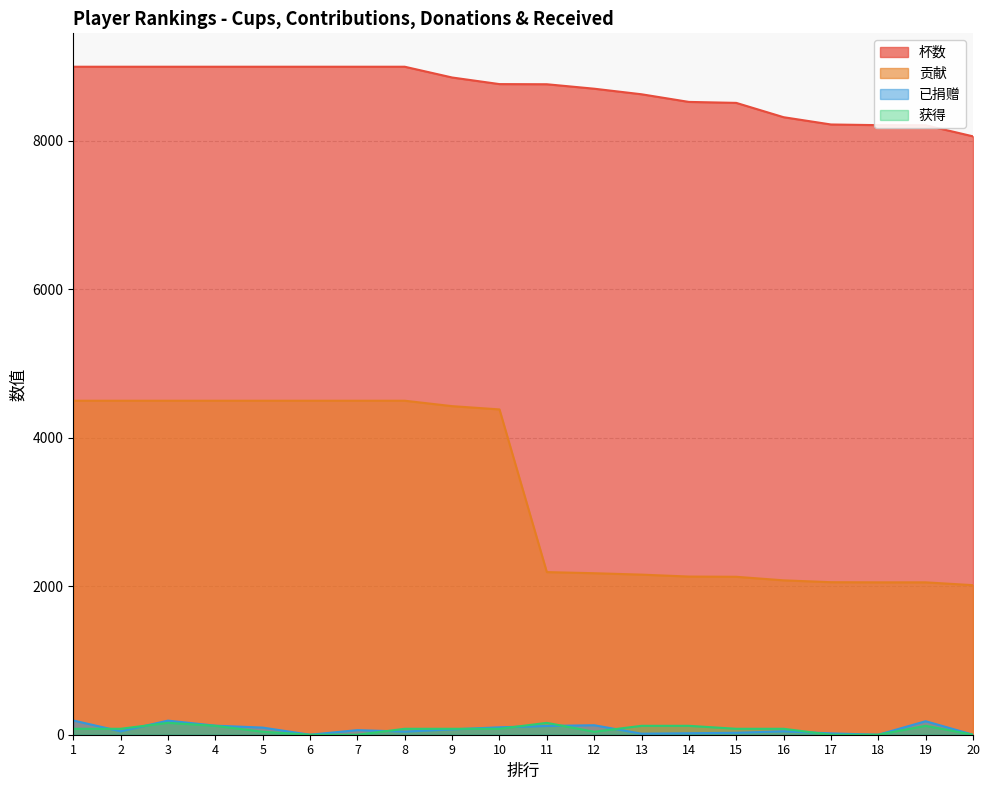

Which series has the largest range (max minus min)?

贡献